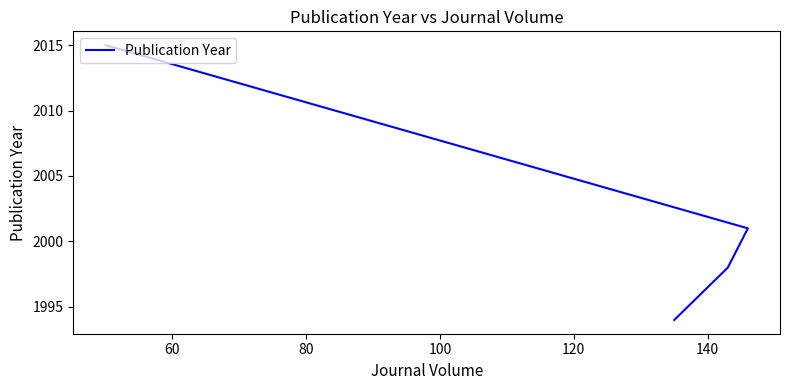

Between 60 and 100, which is larger?

100